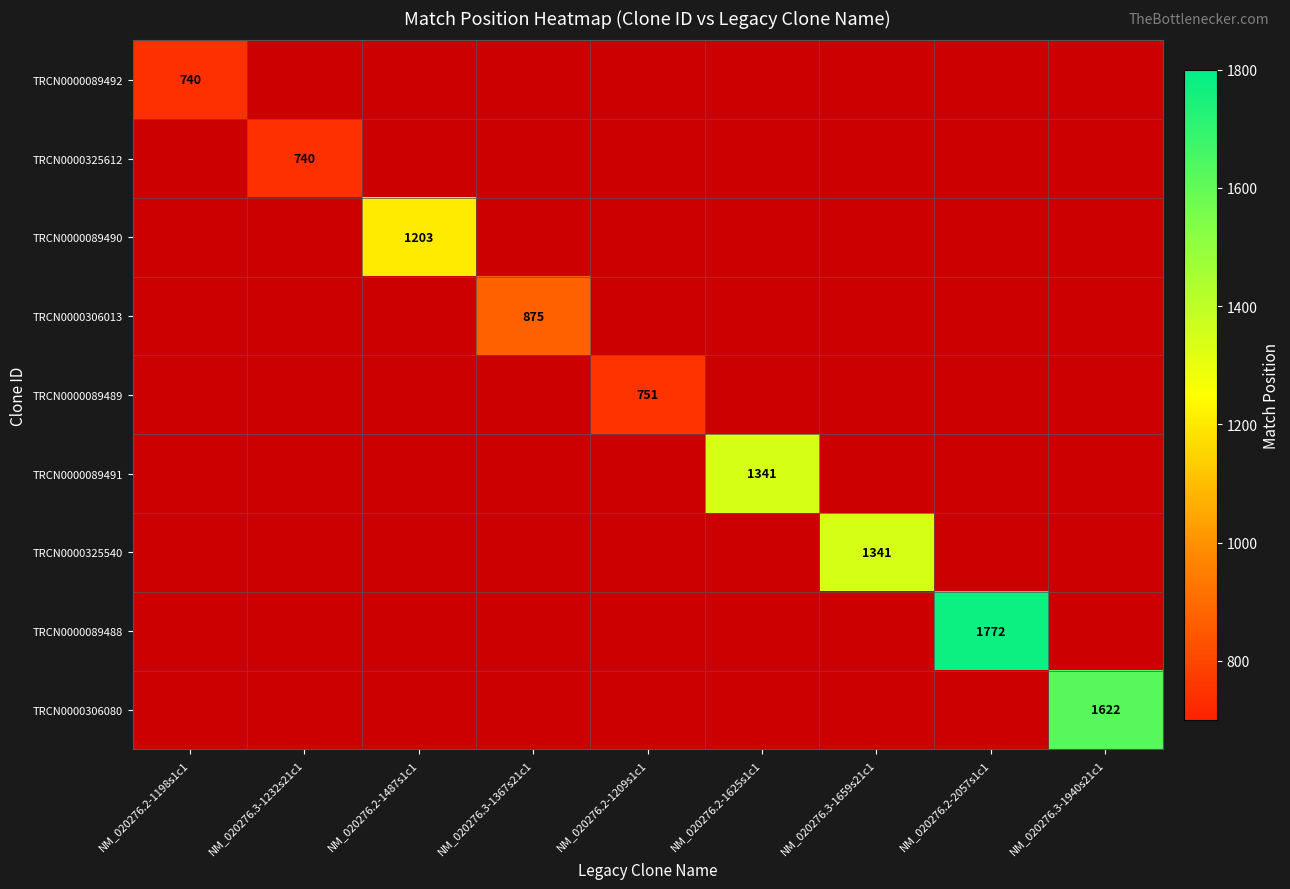

At how many categories does at least one series exceed 1181?

5